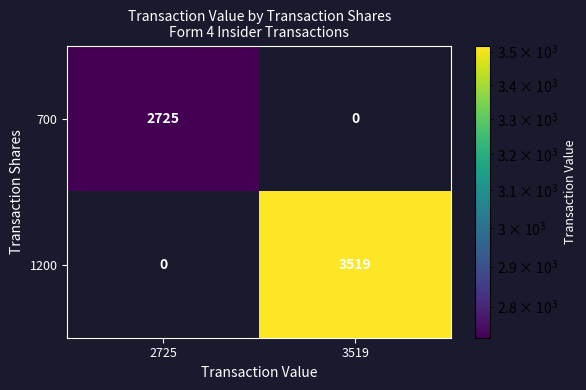

What is the approximate value of 700 at 2725, to the nearest 100?

2700